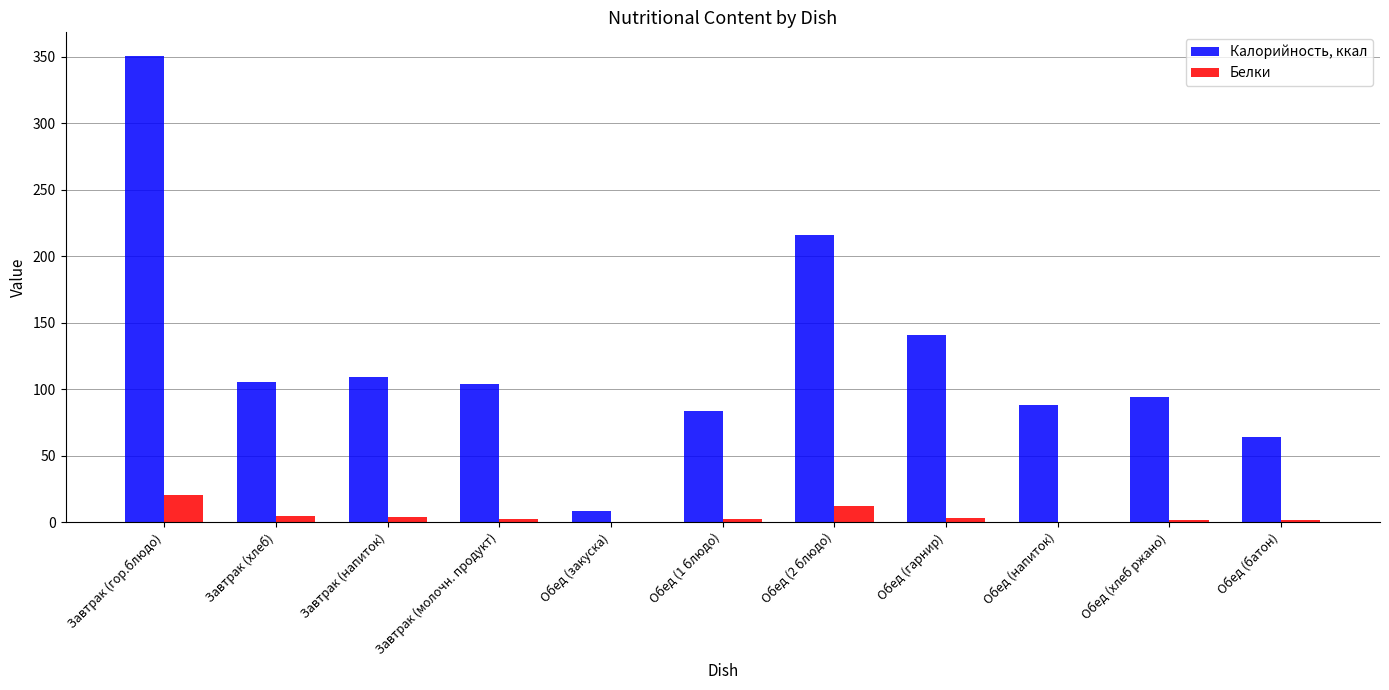

At which category is the sum across all series the highest?

Завтрак (гор.блюдо)